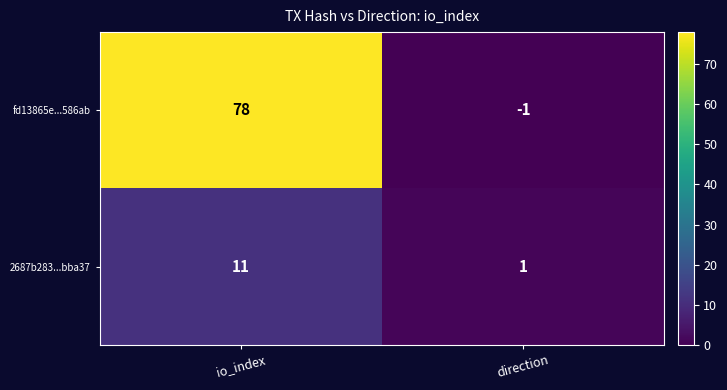

At how many categories does at least one series exceed 48?

1